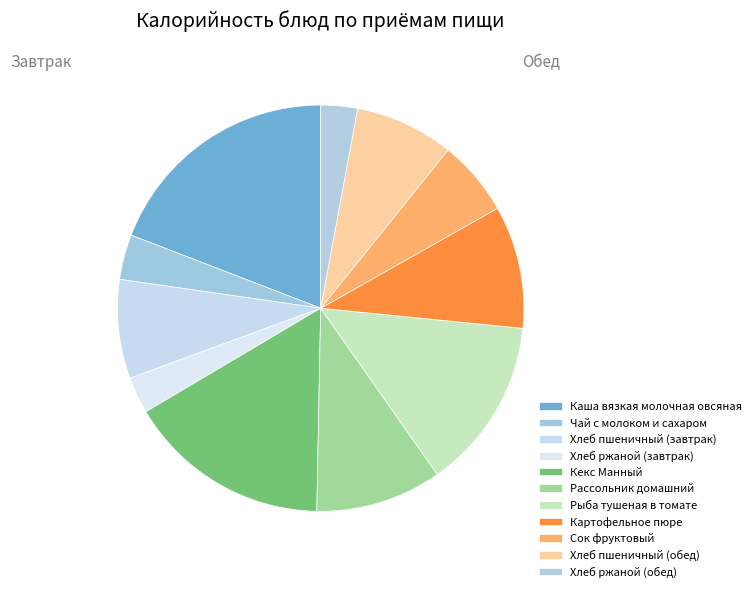

How many slices are in this pie chart?

11